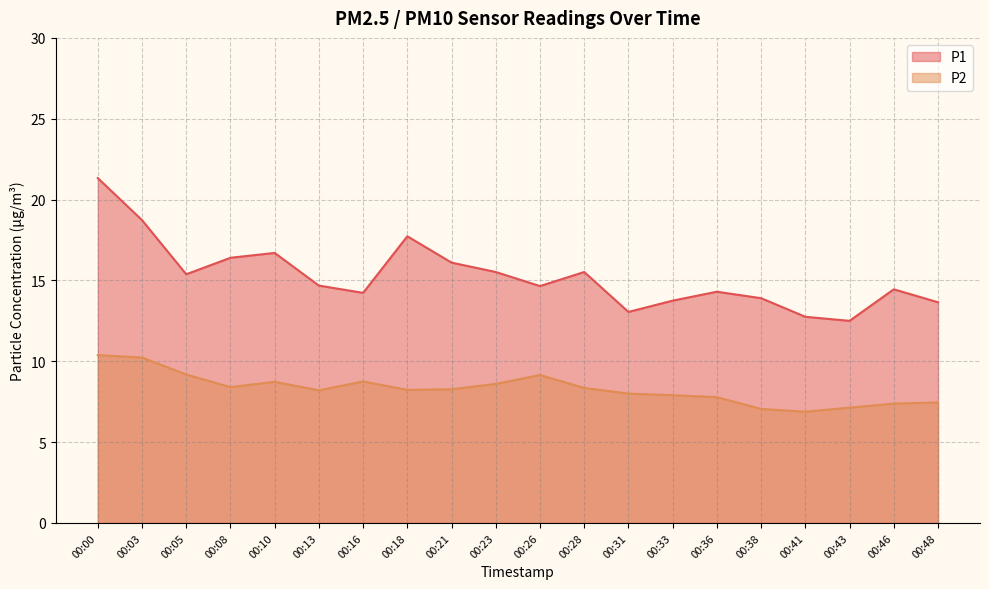

How many lines are shown in the chart?

2